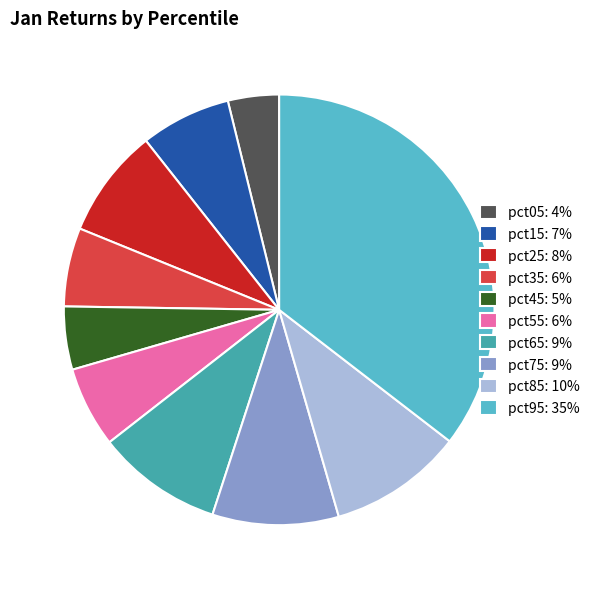

Does any single category account for the majority?

No